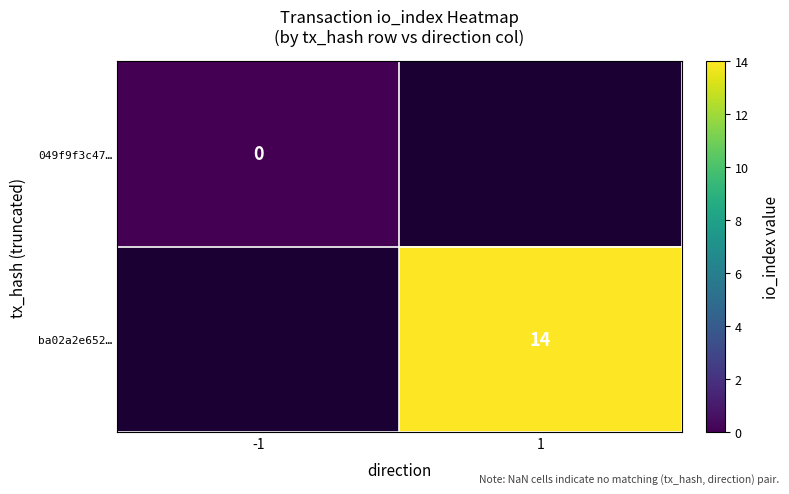

Is the value of ba02a2e652… at 1 greater than the value of 049f9f3c47… at -1?

Yes